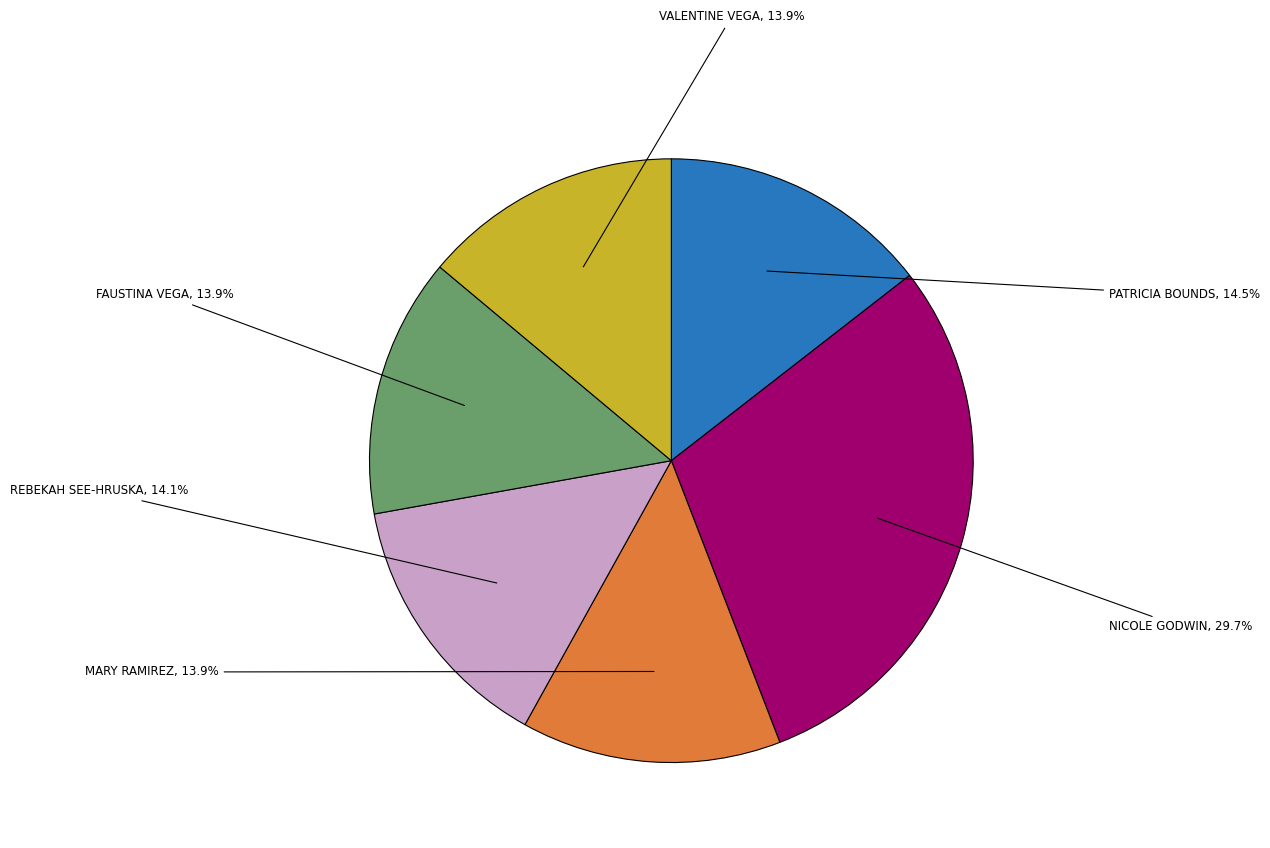

Is there any slice that represents more than half of the pie?

No